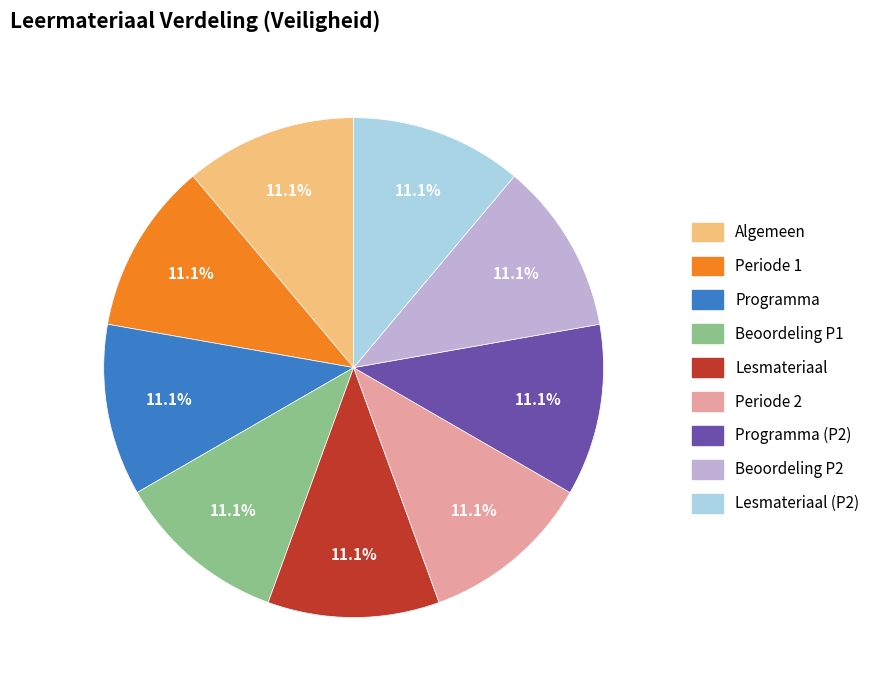

Is there a majority slice in this chart?

No